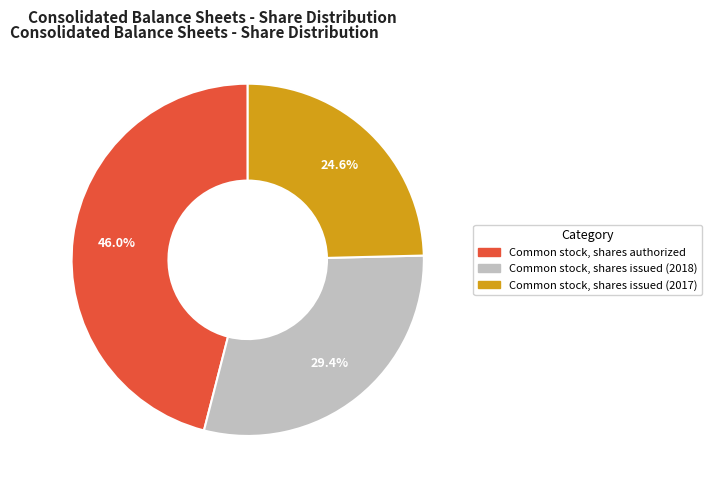

Does Common stock, shares issued (2018) account for over 50% of the chart?

No